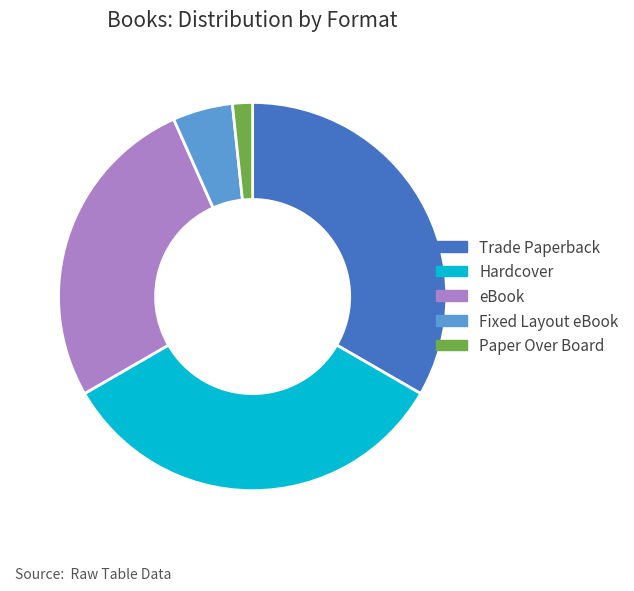

How many segments does this pie chart have?

5